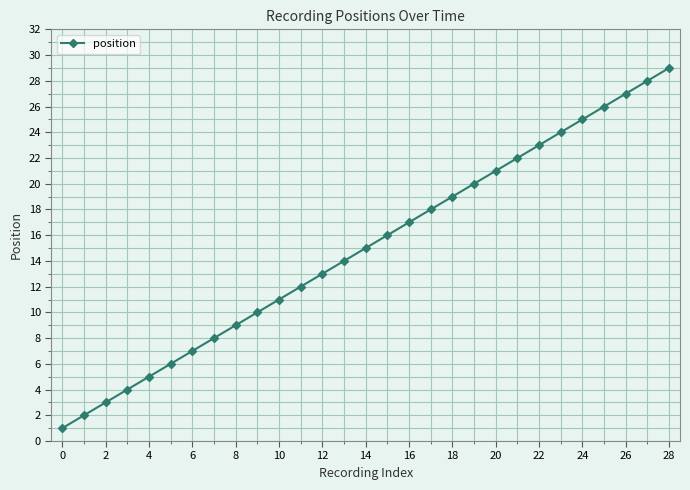

What is the average value?

15